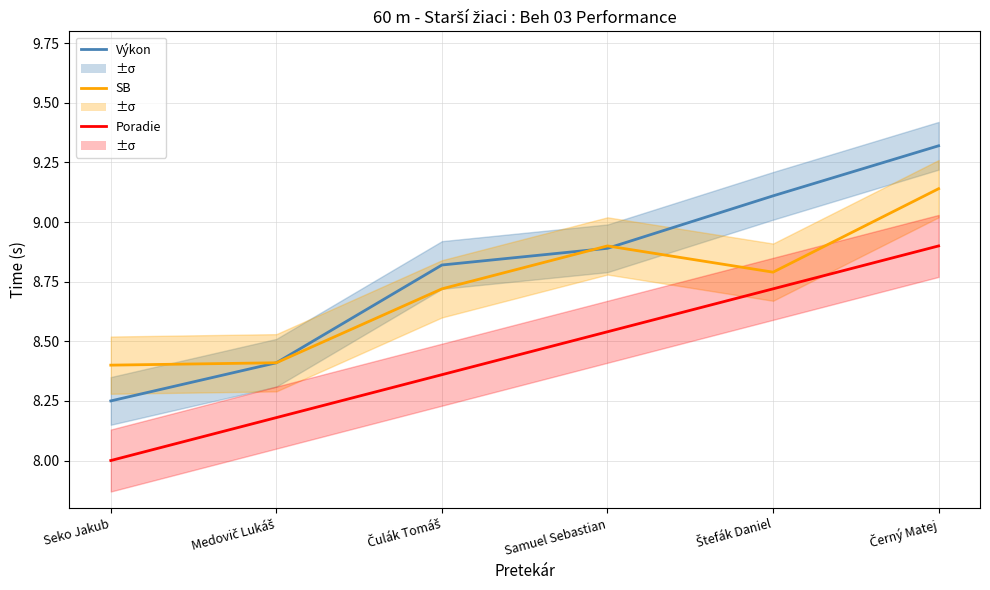

At how many categories does at least one series exceed 8?

6